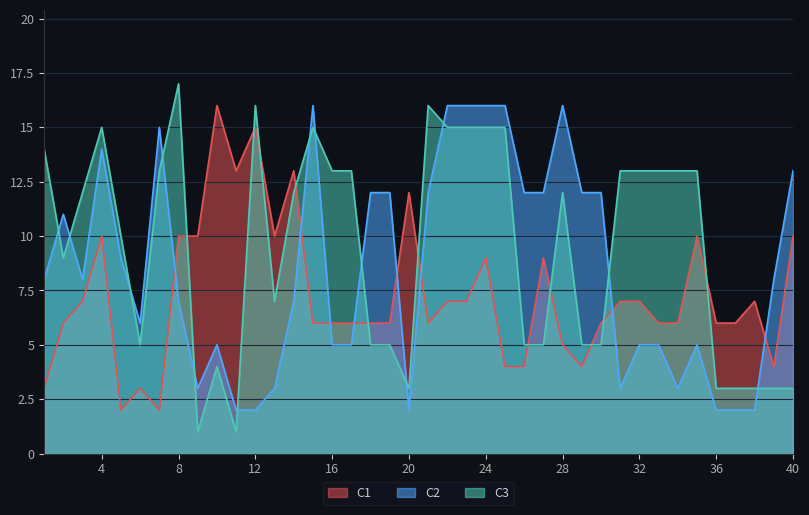

Between 13 and 14, which series saw the biggest shift?

C3